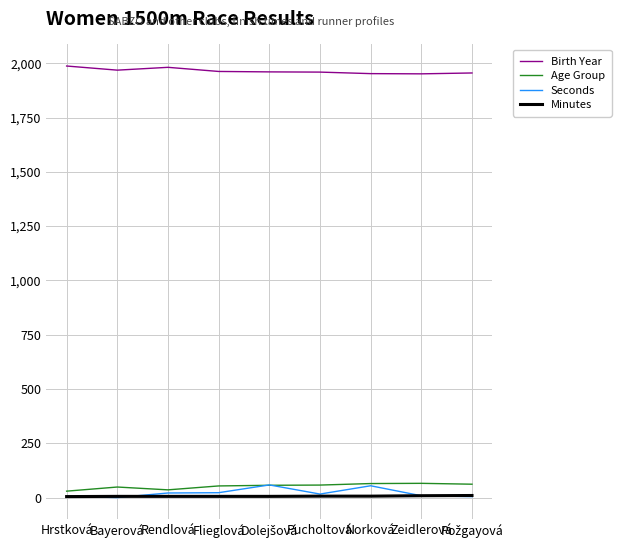

At how many categories does at least one series exceed 1134?

9